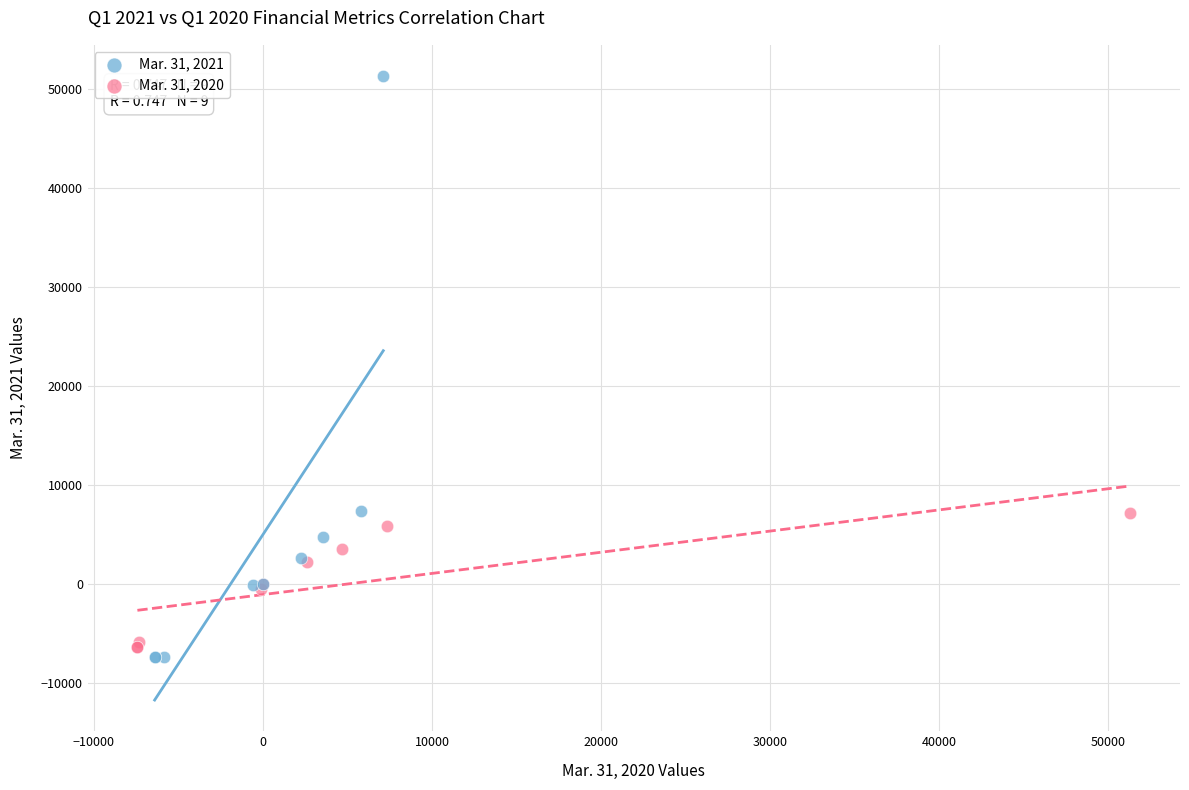

Which series reaches the maximum Y coordinate?

Mar. 31, 2021